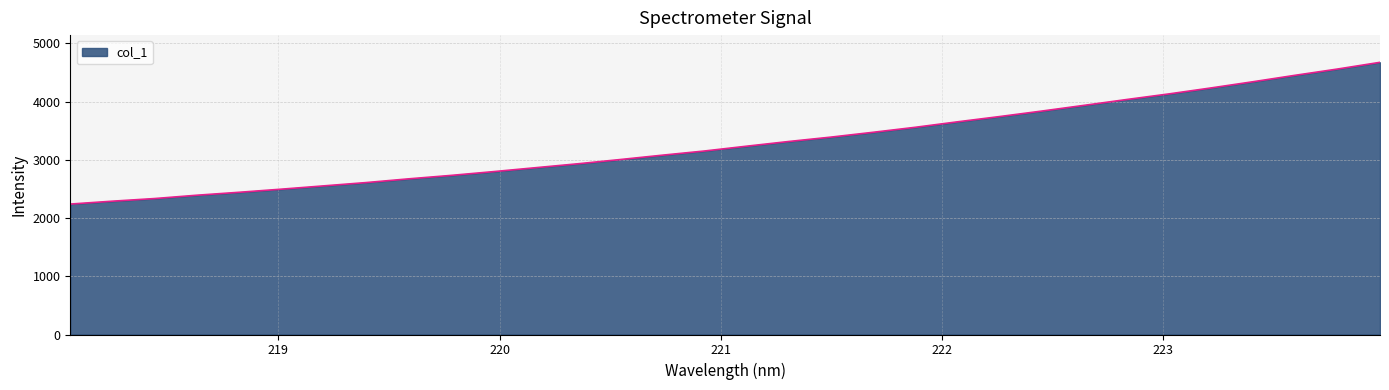

What is the difference between the maximum and minimum values?

2434.3